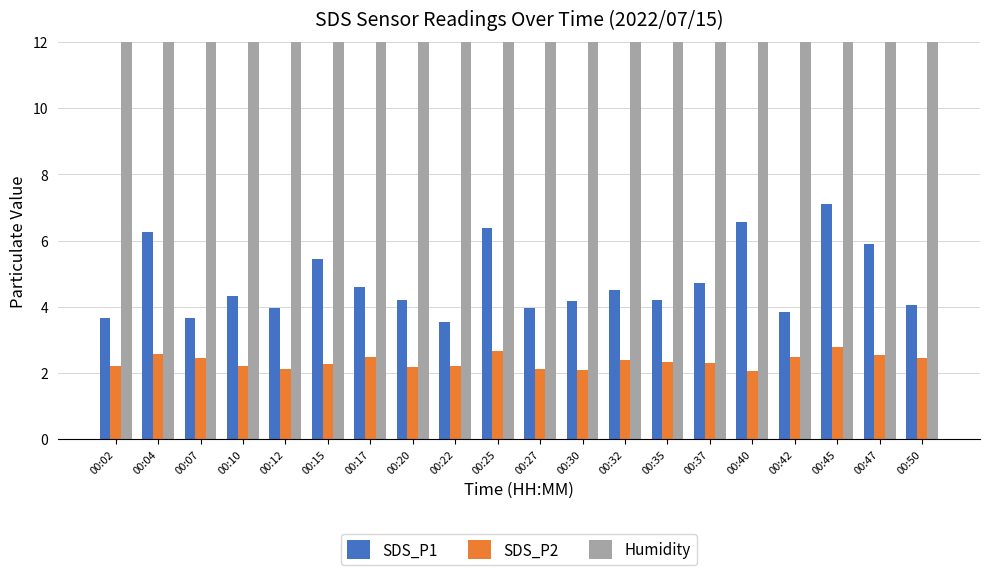

The value of SDS_P2 at 00:12 is 0.4. True or false?

False